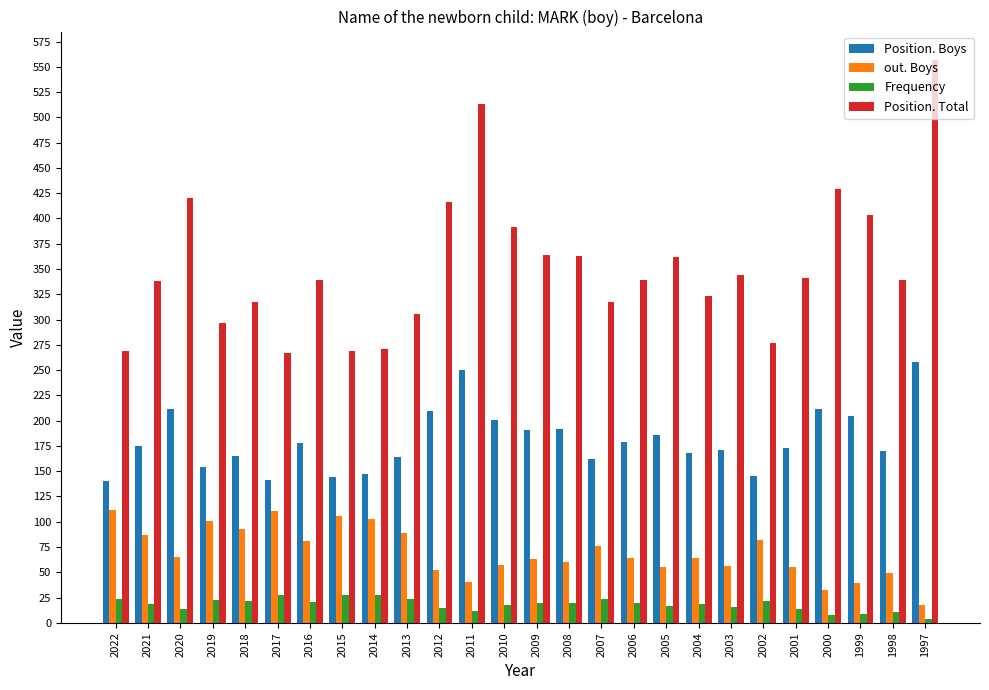

What value does the Frequency series have at 2001, to the nearest 10?

10